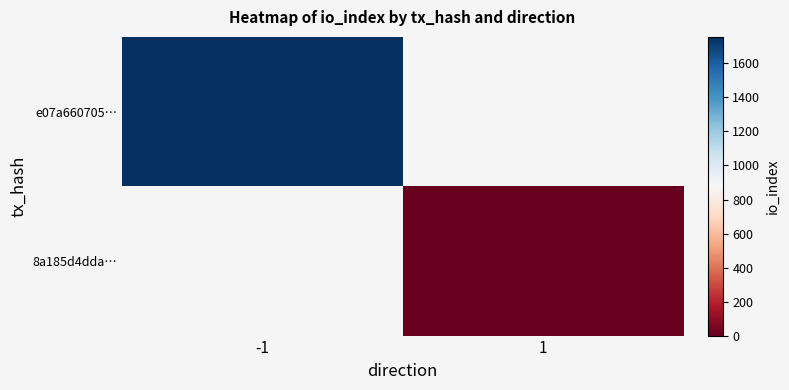

At how many categories does at least one series exceed 585?

1